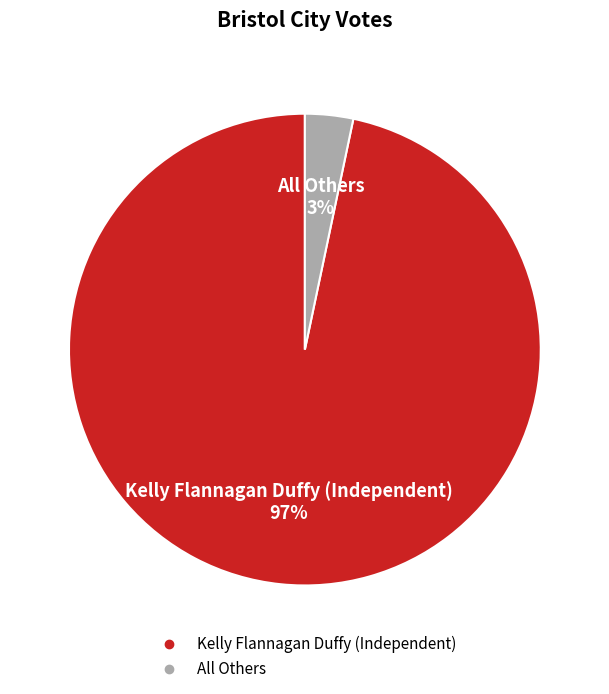

To the nearest percent, what is the average slice percentage?

50%